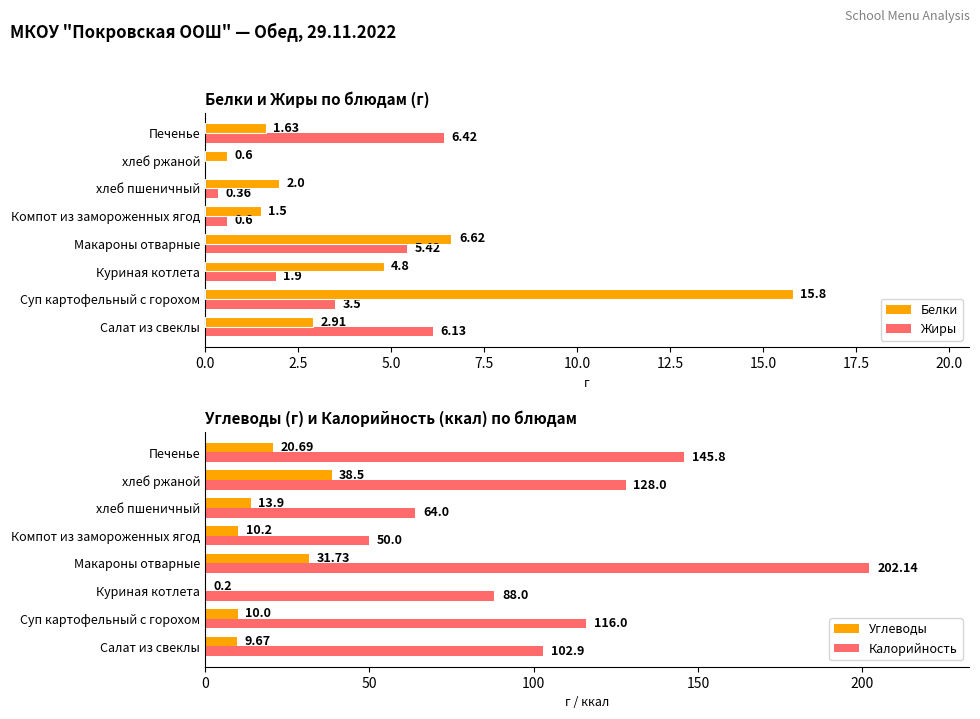

Is the value of Жиры at хлеб пшеничный greater than the value of Белки at хлеб пшеничный?

No